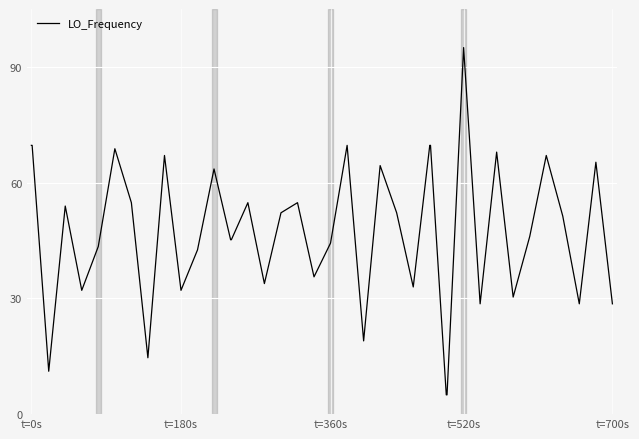

What is the difference between the maximum and minimum values?

90.0